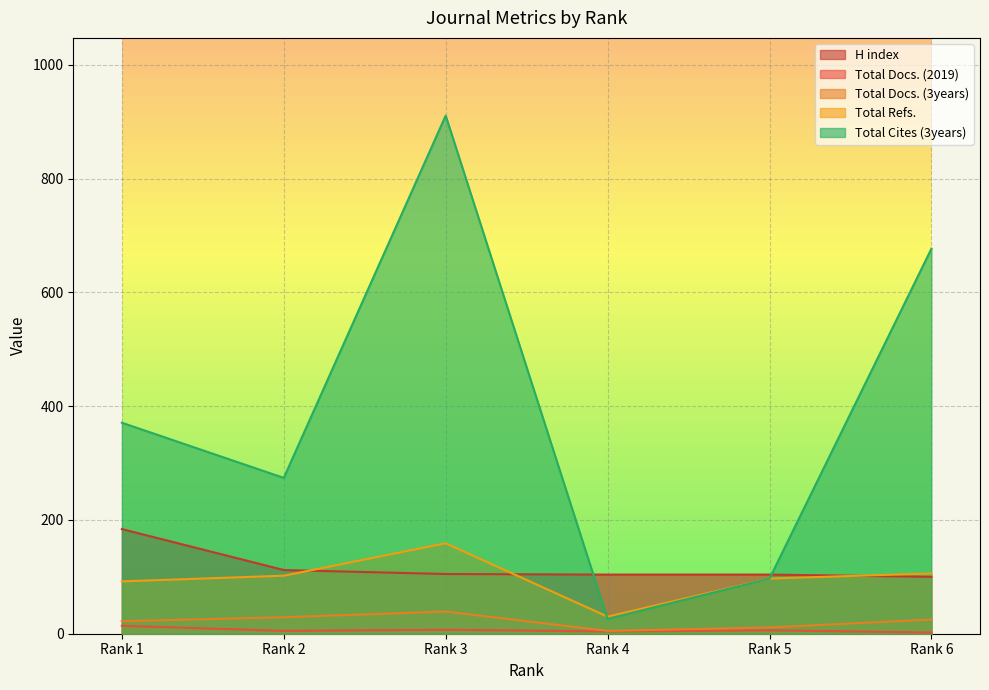

Rank the series at Rank 3 from lowest to highest value.

Total Docs. (2019), Total Docs. (3years), H index, Total Refs., Total Cites (3years)